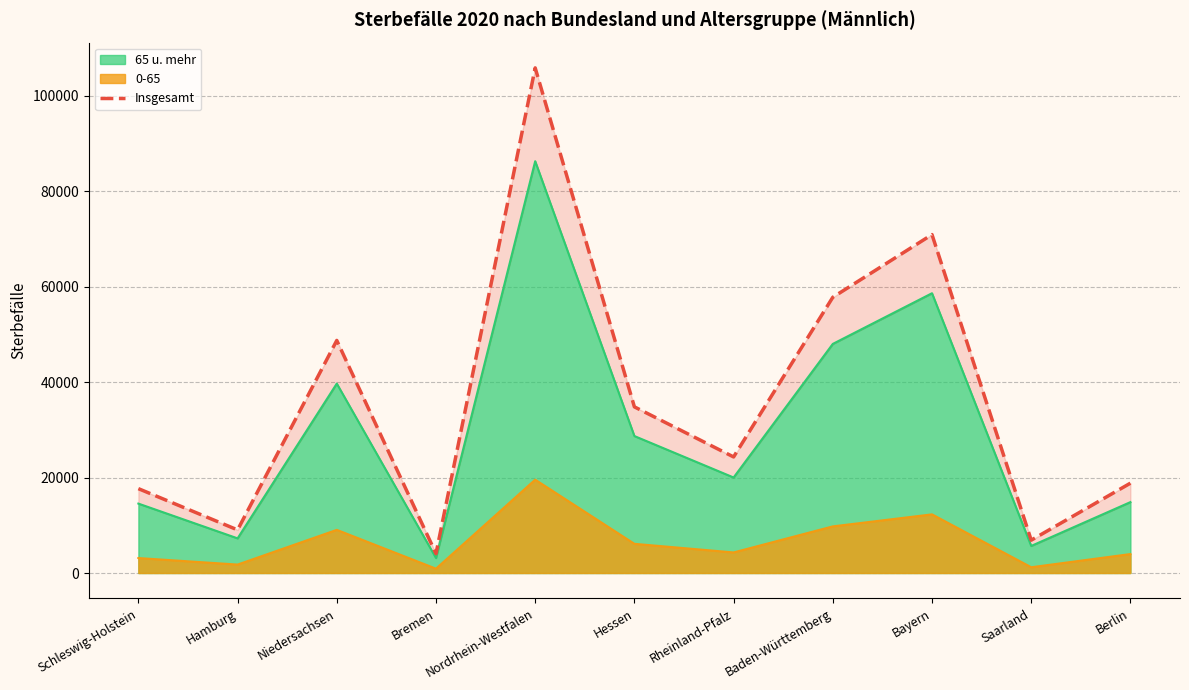

Where is the first local maximum?

Niedersachsen